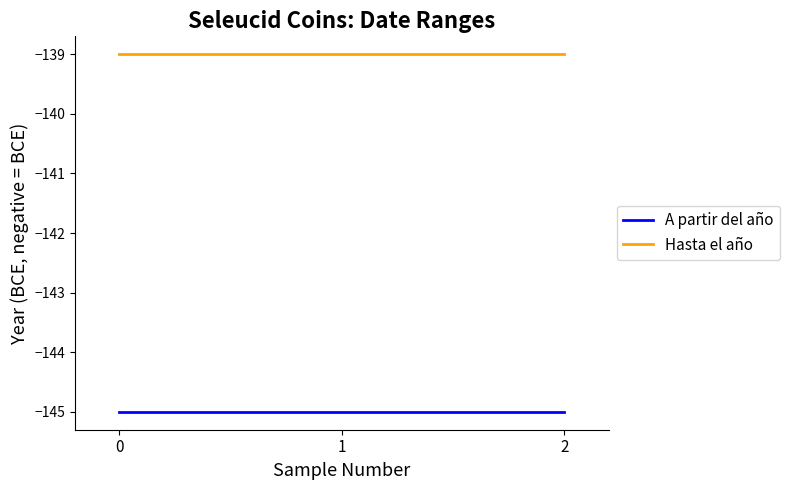

Is the value of Hasta el año at 2 greater than the value of A partir del año at 0?

Yes